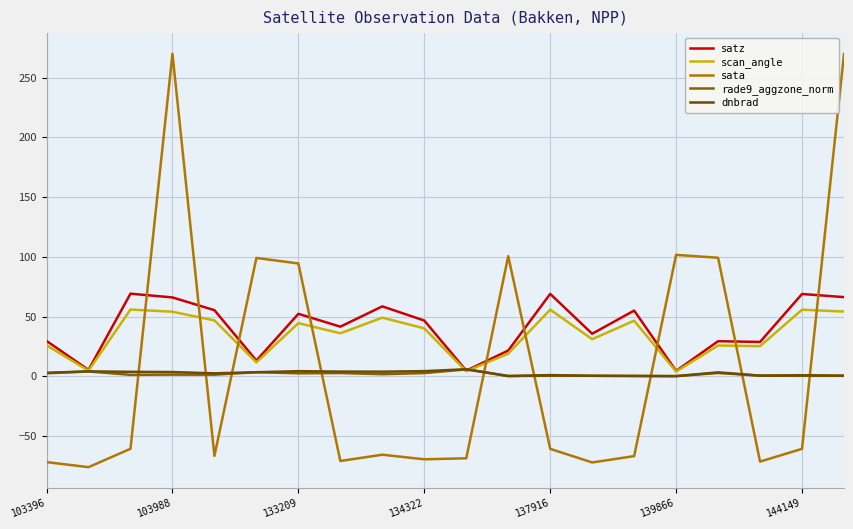

Is this an area chart (filled region under the line)?

No